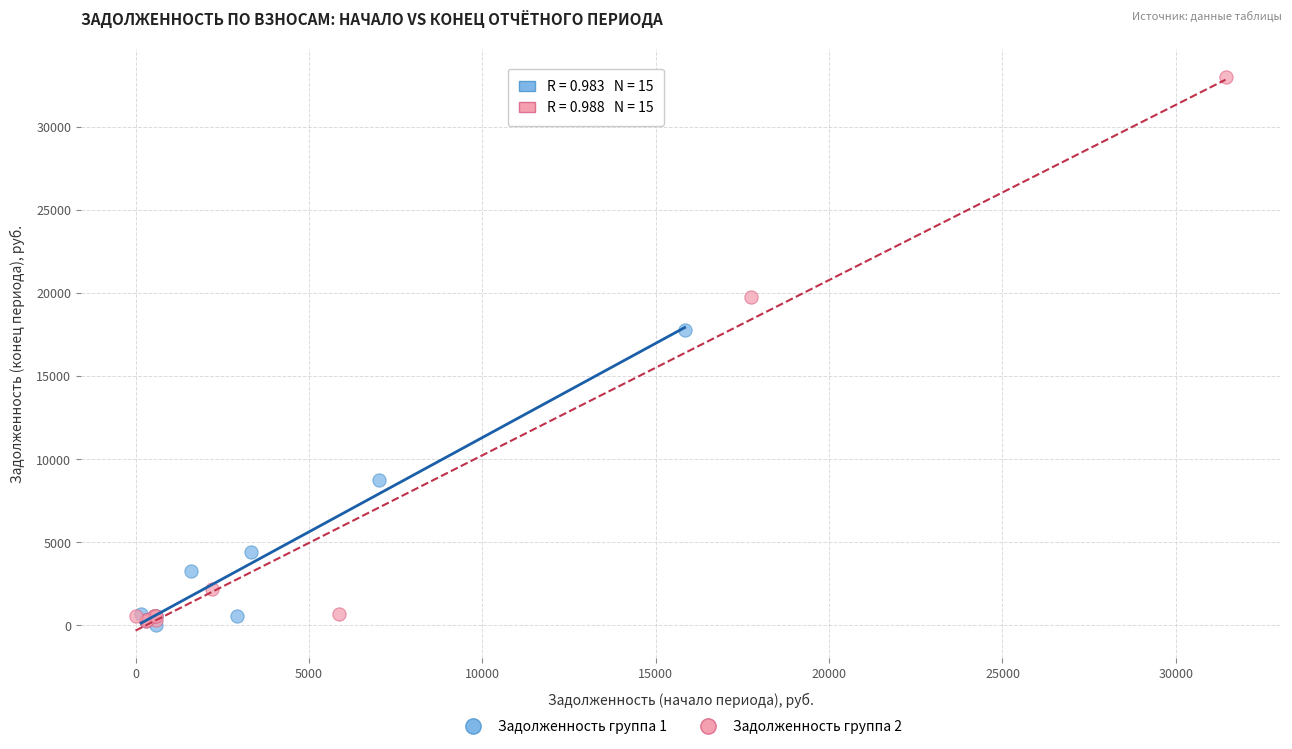

Which series has the widest spread of Y values?

Задолженность группа 2